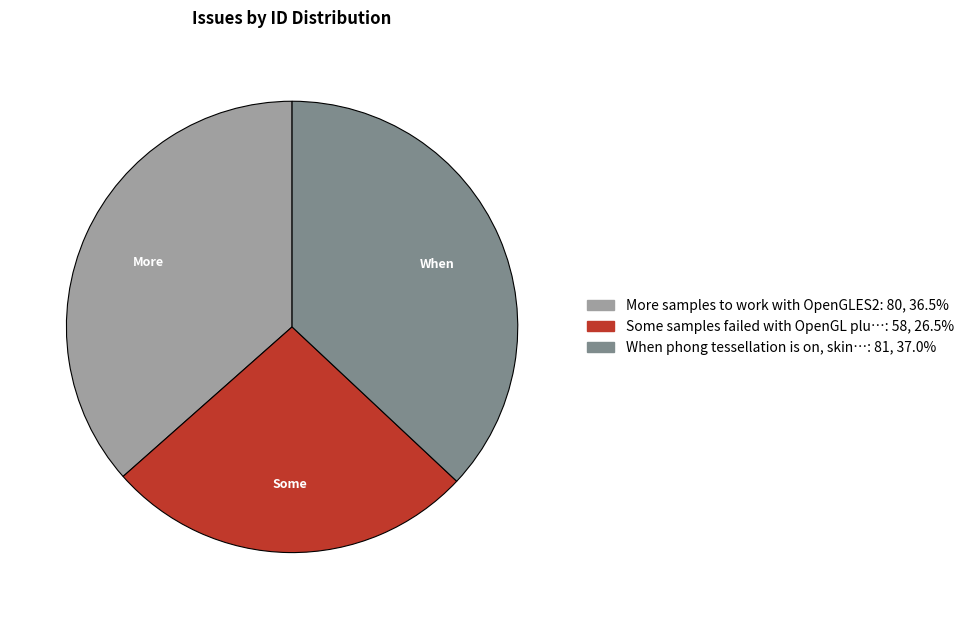

Is there a majority slice in this chart?

No